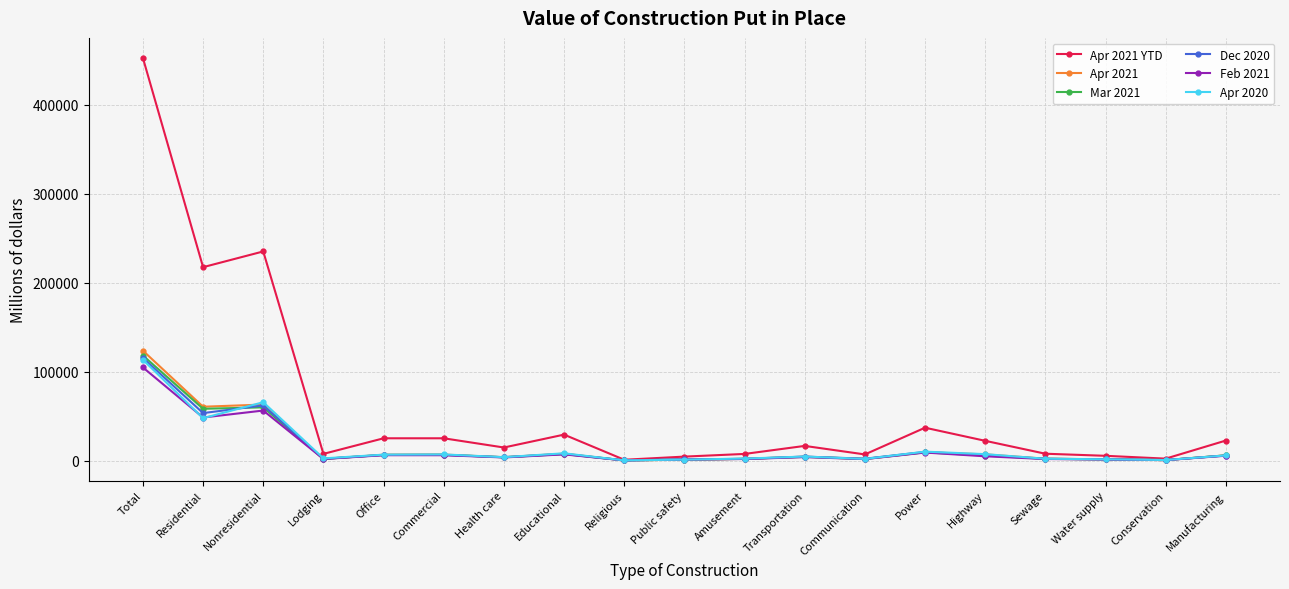

What is the greatest value displayed?

452292